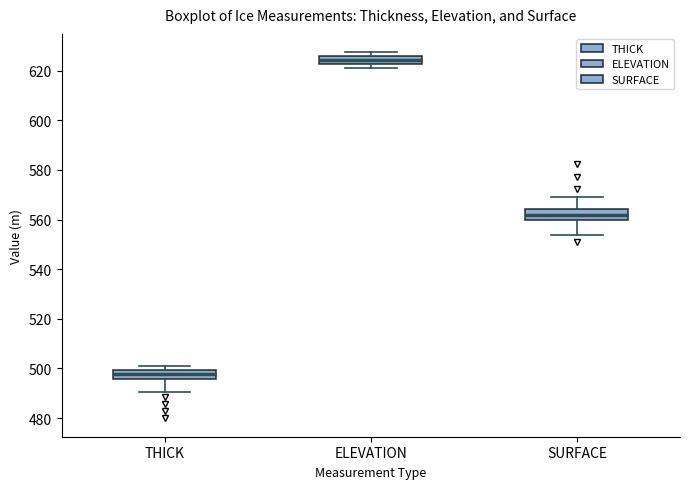

Which box has the lowest median line?

THICK